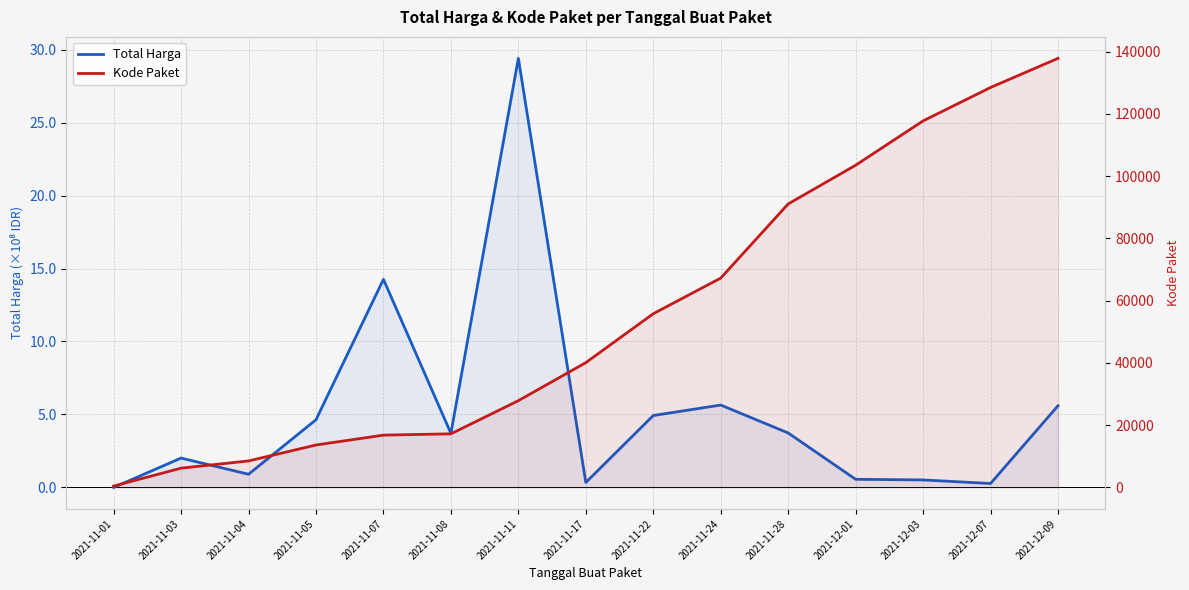

What is the highest value of the Total Harga series?

2939563240